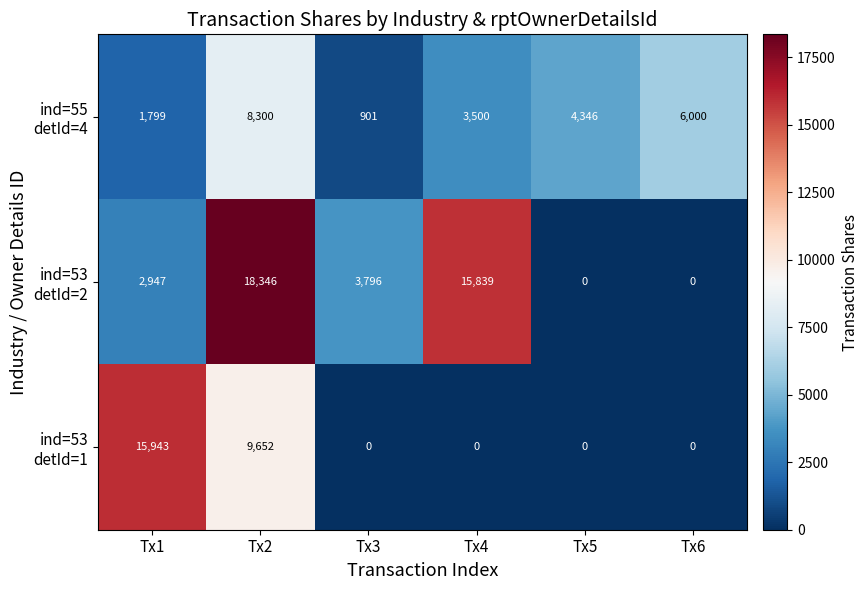

What is the spread (max minus min) of values at Tx3?

3796